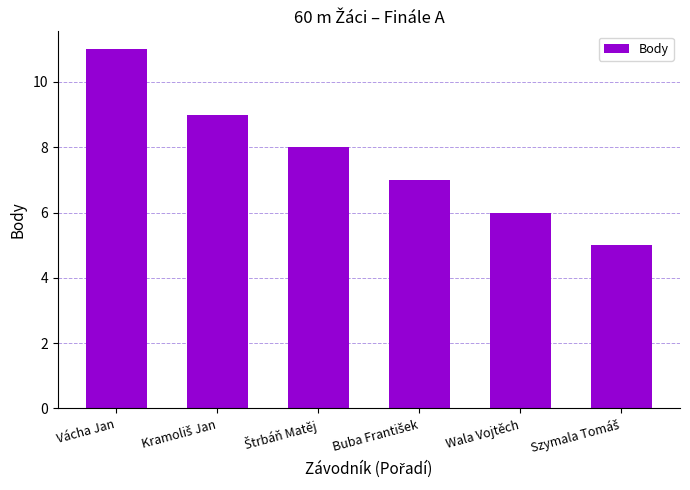

What is the minimum value shown in the chart?

5